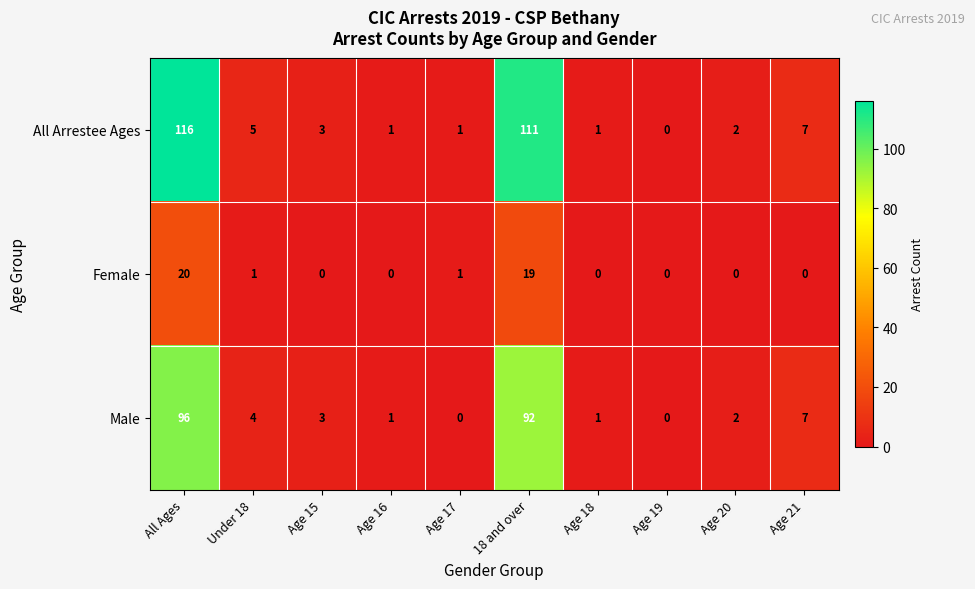

Count the number of categories in the chart.

10